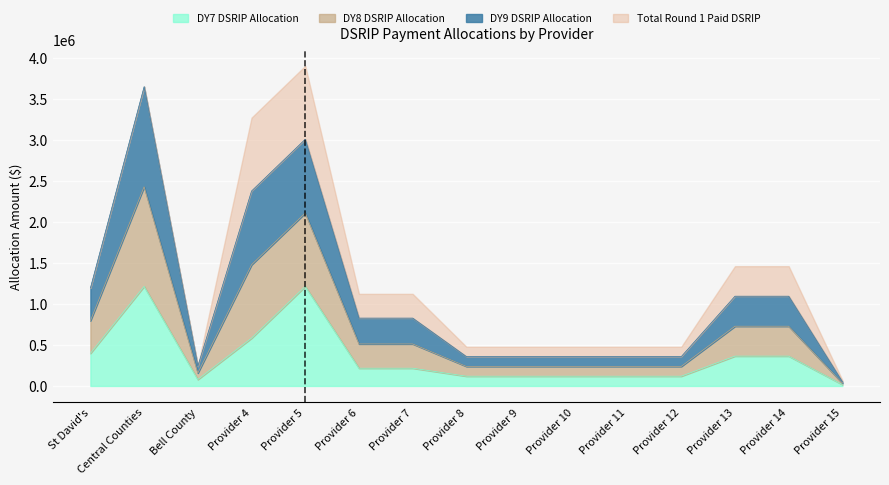

How many interior local valleys does the DY8 DSRIP Allocation series have?

1